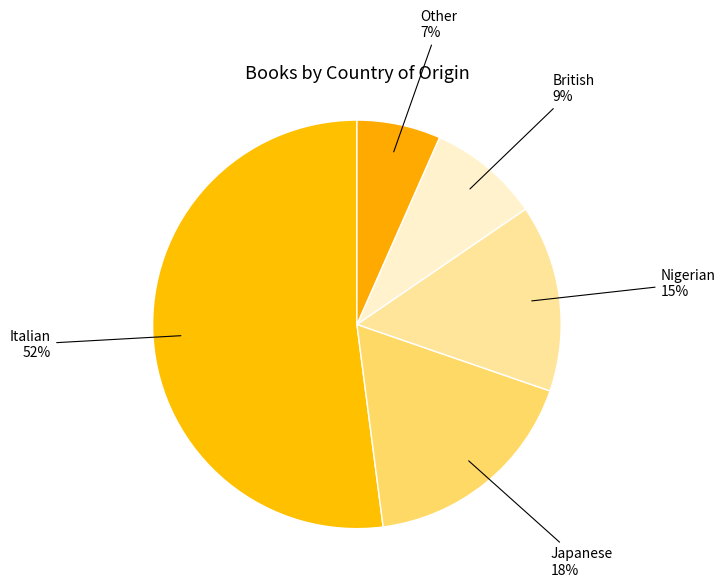

To the nearest percent, what is the difference between the largest and smallest slice percentages?

45%